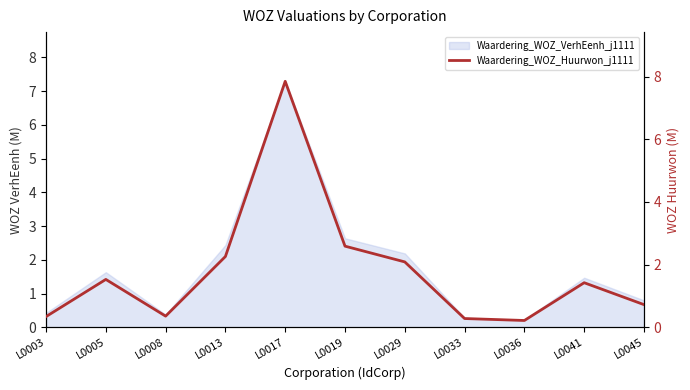

Reading left to right, what are all the values shown in this chart?

0.3	1.5	0.4	2.3	7.8	2.6	2.1	0.3	0.2	1.4	0.7